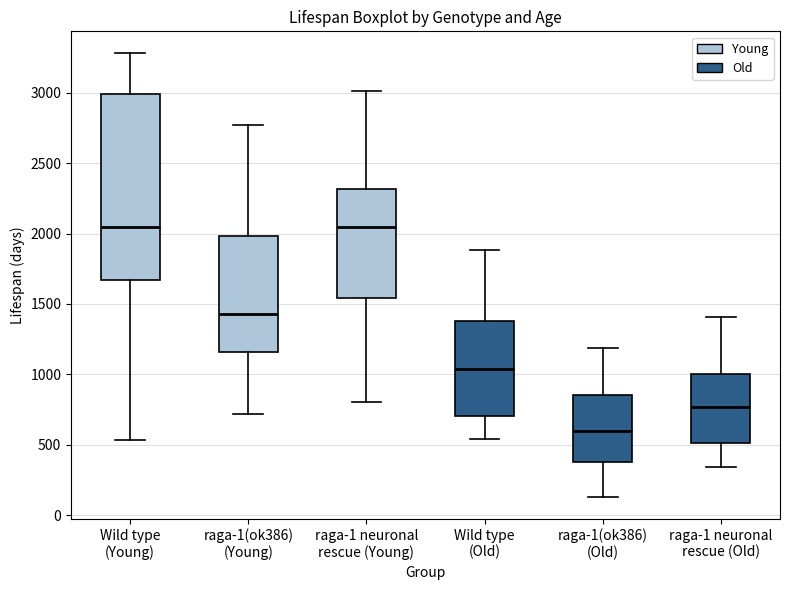

Reading left to right, transcribe this box plot: for each box, give where its median line is, the range the box spans, and where its two whiskers end, as read against the y-axis. The values are not printed on the chart, so give them approximately, as read against the axis.

Wild type (Young): median 2050, box 1650 to 3000, whiskers 550 to 3300
raga-1(ok386) (Young): median 1450, box 1150 to 2000, whiskers 700 to 2750
raga-1 neuronal rescue (Young): median 2050, box 1550 to 2300, whiskers 800 to 3000
Wild type (Old): median 1050, box 700 to 1400, whiskers 550 to 1900
raga-1(ok386) (Old): median 600, box 400 to 850, whiskers 150 to 1200
raga-1 neuronal rescue (Old): median 750, box 500 to 1000, whiskers 350 to 1400